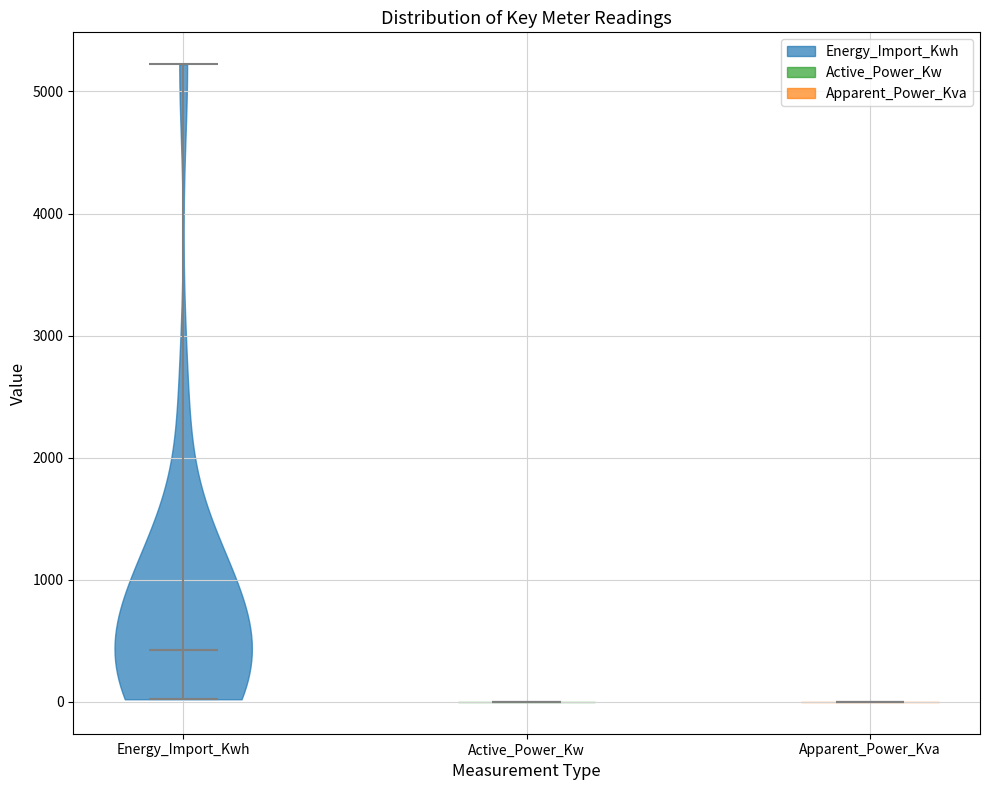

What is the lowest point the violin for Apparent_Power_Kva reaches on the y-axis? The values are not printed on the chart, so give them approximately, as read against the axis.

0